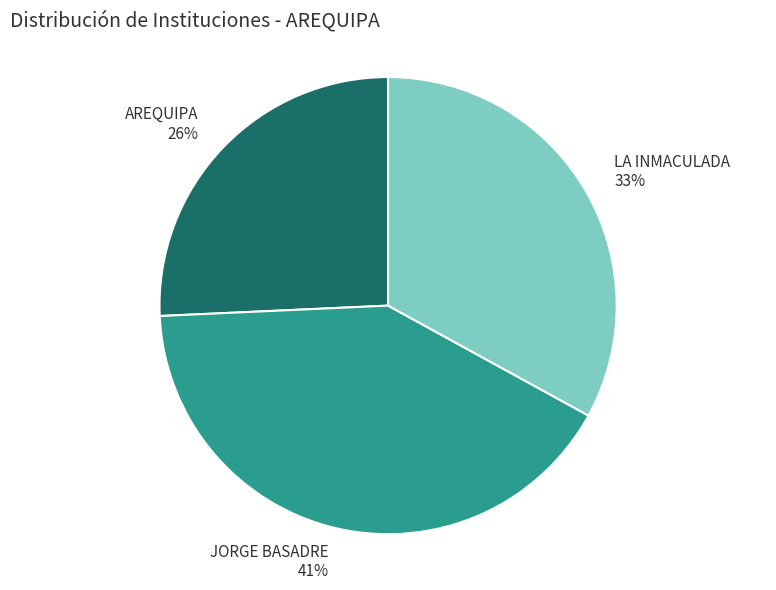

Combined, do LA INMACULADA and AREQUIPA account for over 50%?

Yes